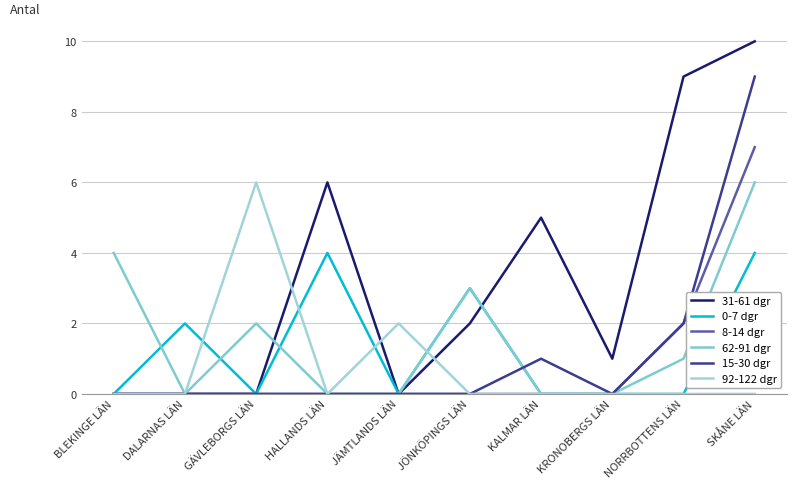

Which series has the largest total across all categories?

31-61 dgr